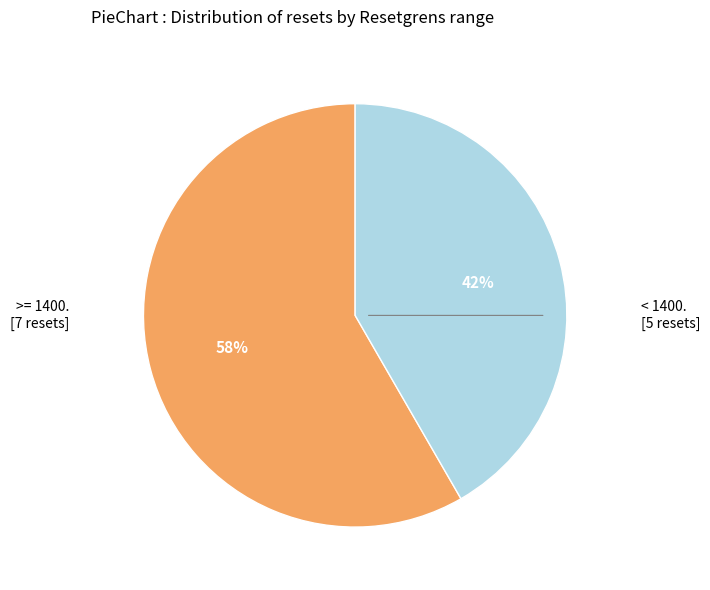

To the nearest percent, what is the average slice percentage?

50%